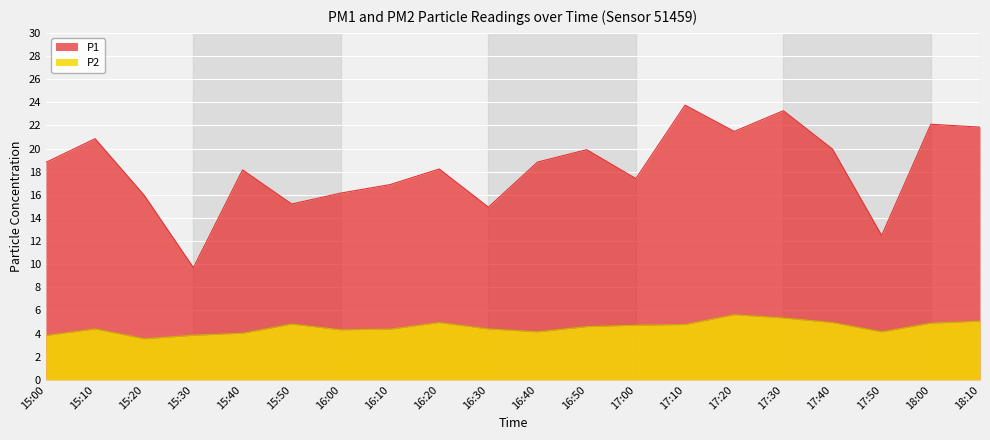

What is the value of the P1 point at the 3rd from the left?

15.9